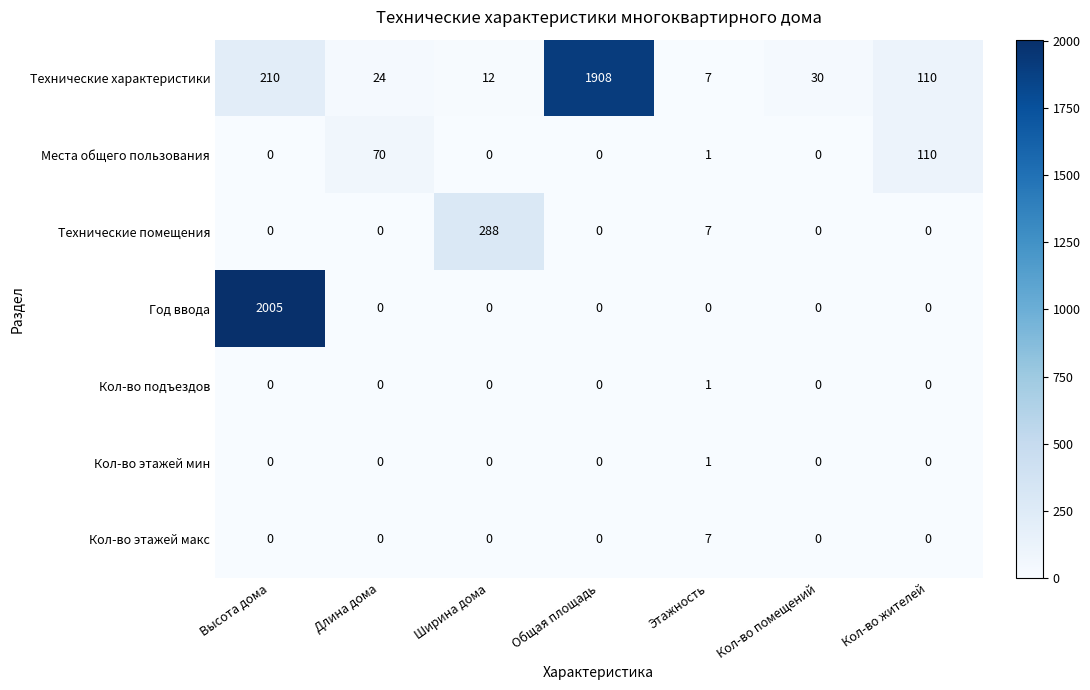

True or false: Технические помещения has a value of 0 at Кол-во помещений.

True